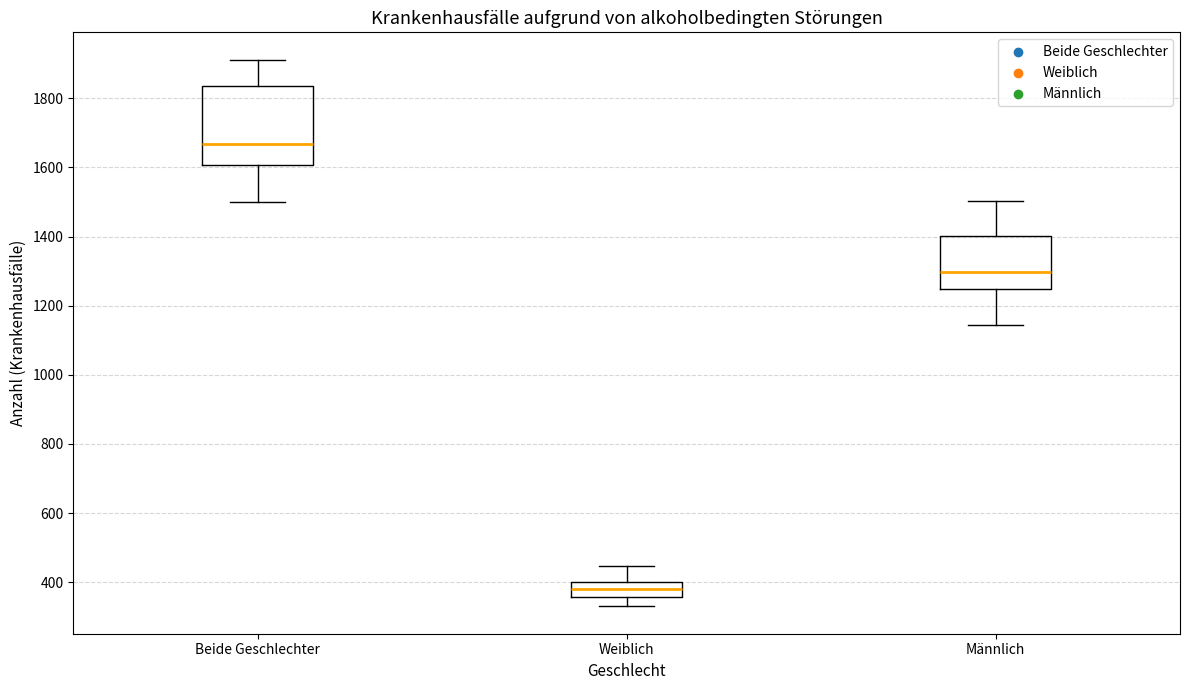

Reading left to right, read every box against the y-axis: the position of its median line, the range the box covers, and the ends of its whiskers. The values are not printed on the chart, so give them approximately, as read against the axis.

Beide Geschlechter: median 1660, box 1600 to 1840, whiskers 1500 to 1920
Weiblich: median 380, box 360 to 400, whiskers 340 to 440
Männlich: median 1300, box 1240 to 1400, whiskers 1140 to 1500